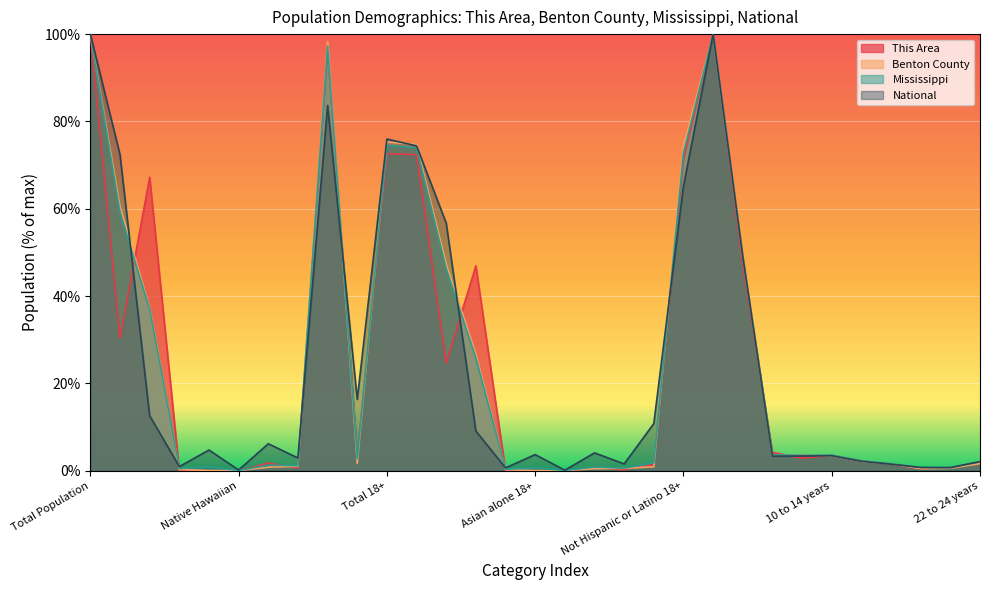

How many interior local valleys does the Mississippi series have?

9